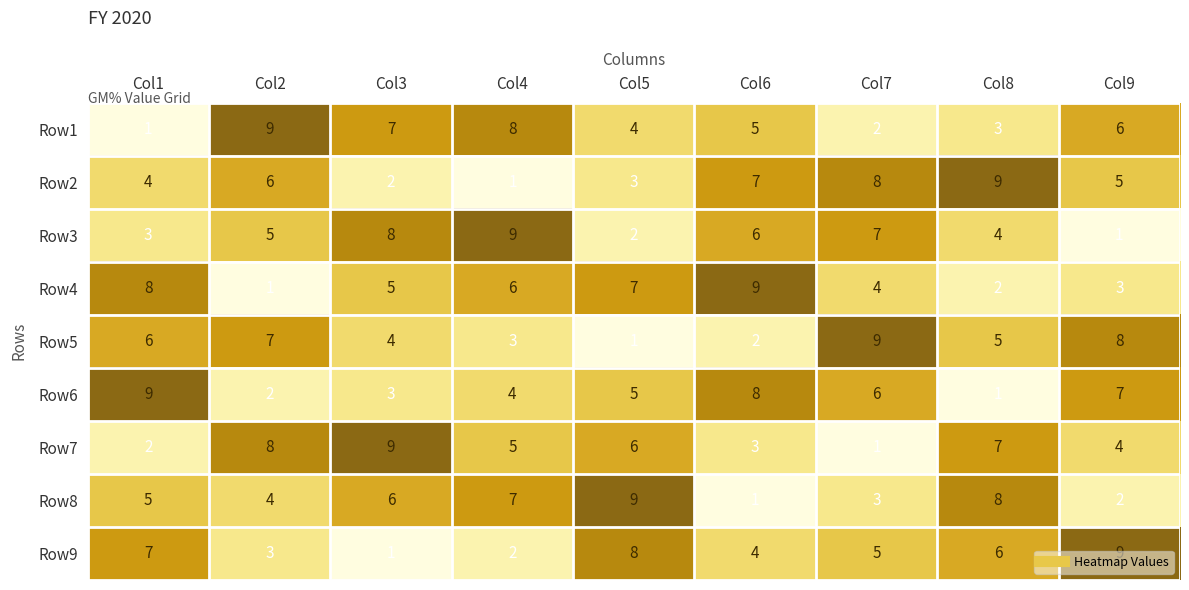

Is the value of Row3 at Col2 greater than the value of Row9 at Col2?

Yes